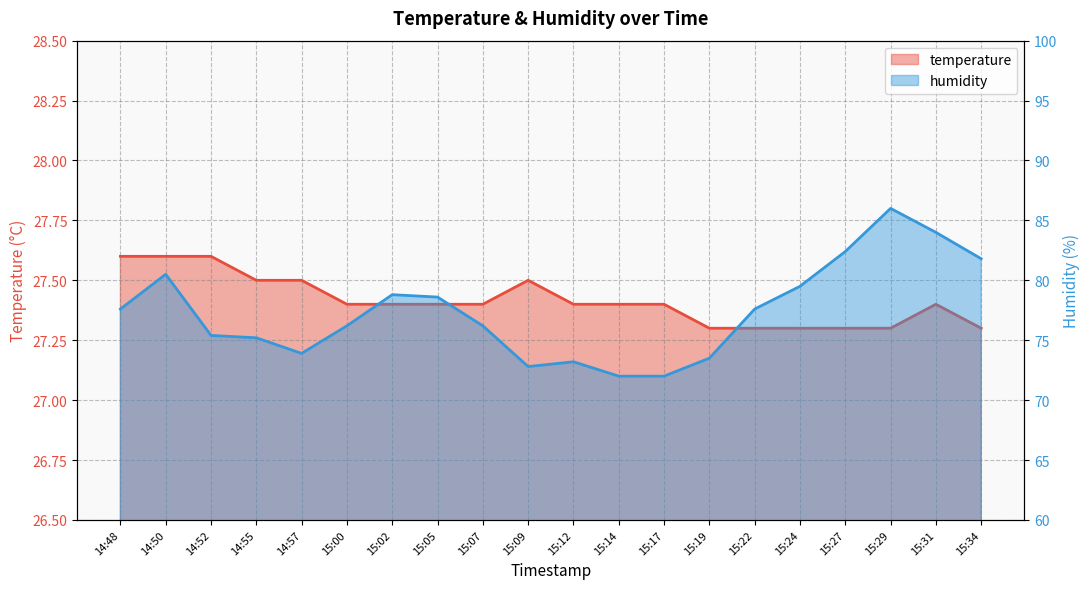

At which category does temperature reach its first local peak?

15:09